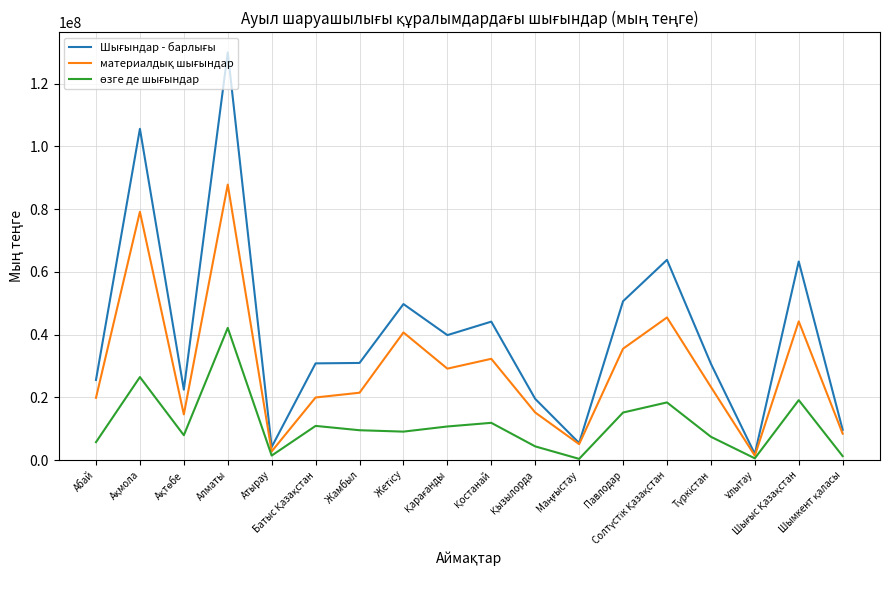

In материалдық шығындар, how many points are higher than both neighbors (excluding endpoints)?

6